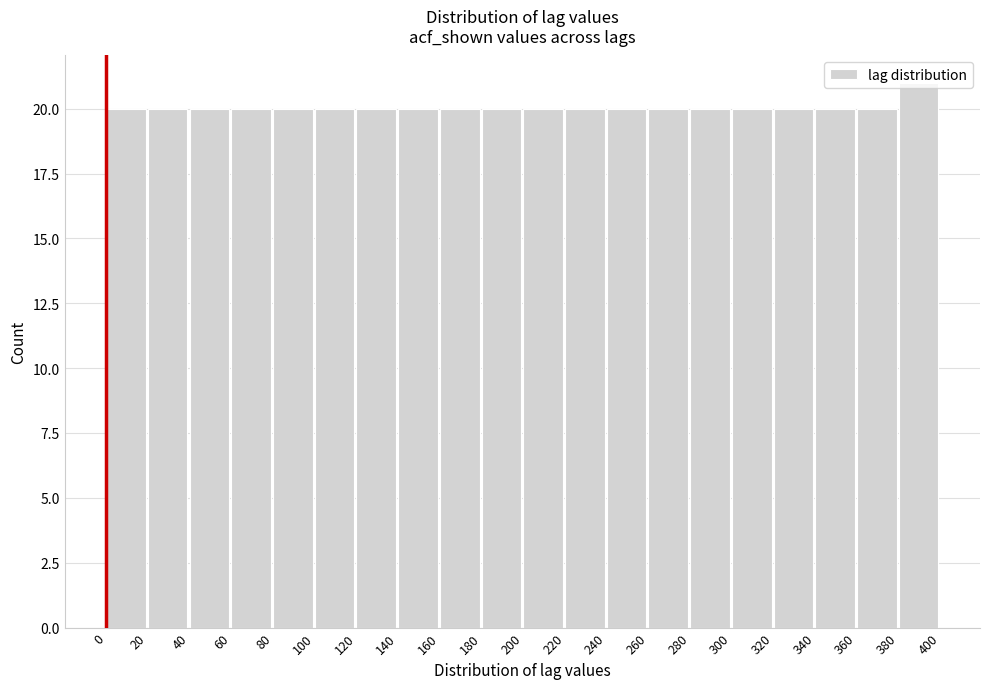

How tall is the bar that spans 220 to 240 on the x-axis? The values are not printed on the chart, so give them approximately, as read against the axis.

20